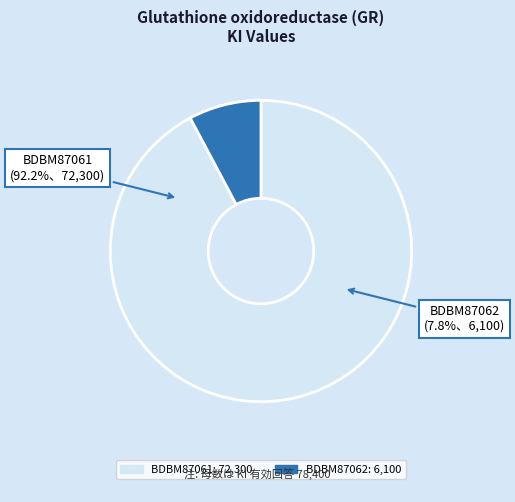

Does BDBM87061 account for over 50% of the chart?

Yes